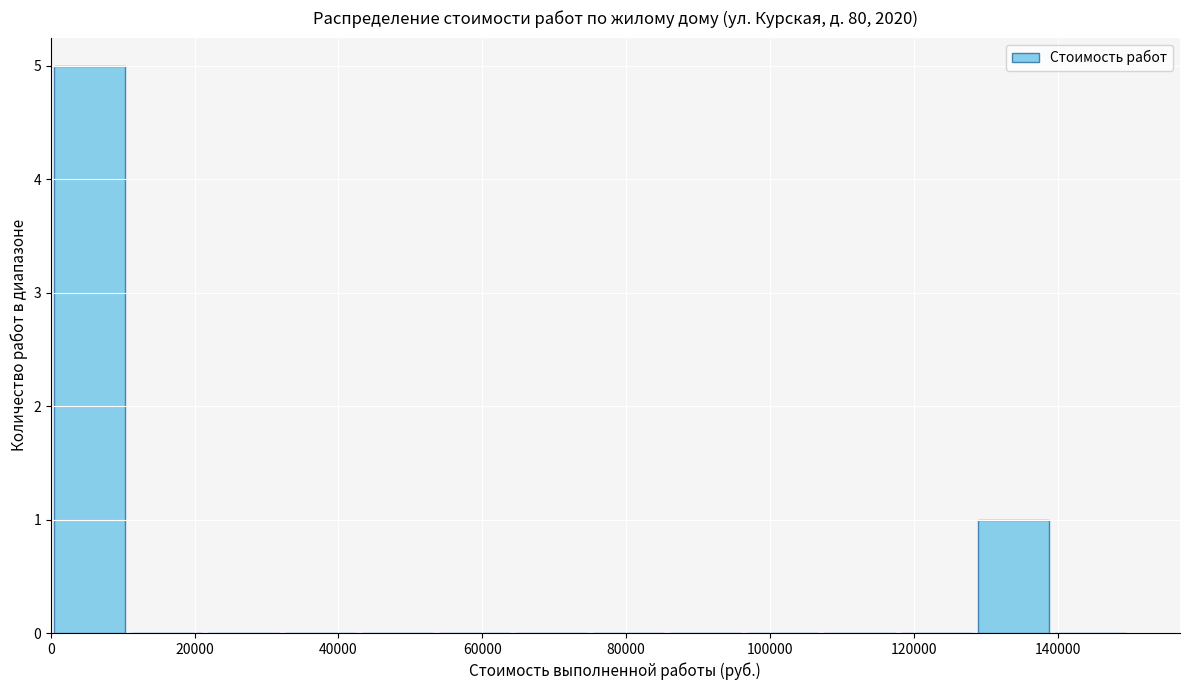

How tall is the bar that spans 128000 to 140000 on the x-axis? Neither the bar edges nor the heights are printed on the chart, so give them approximately, as read against the axes.

1